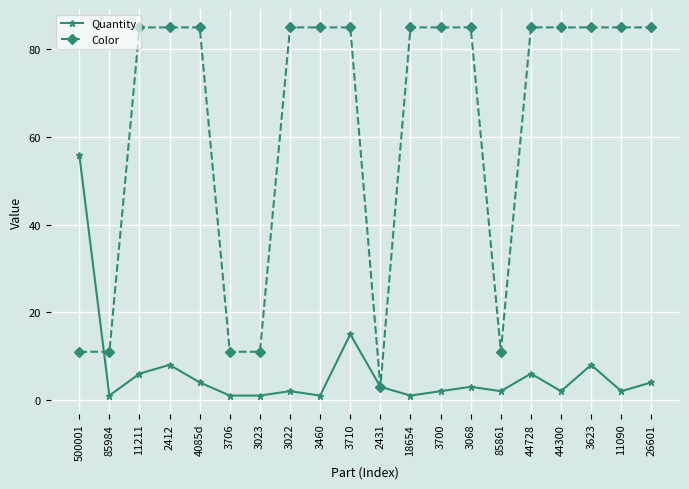

Where is Quantity nearest to the value 28?

3710